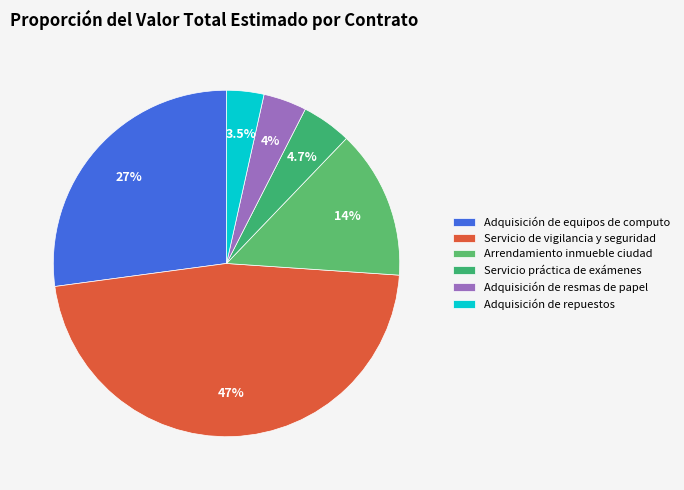

To the nearest percent, what percentage of the pie is Arrendamiento inmueble ciudad?

14%